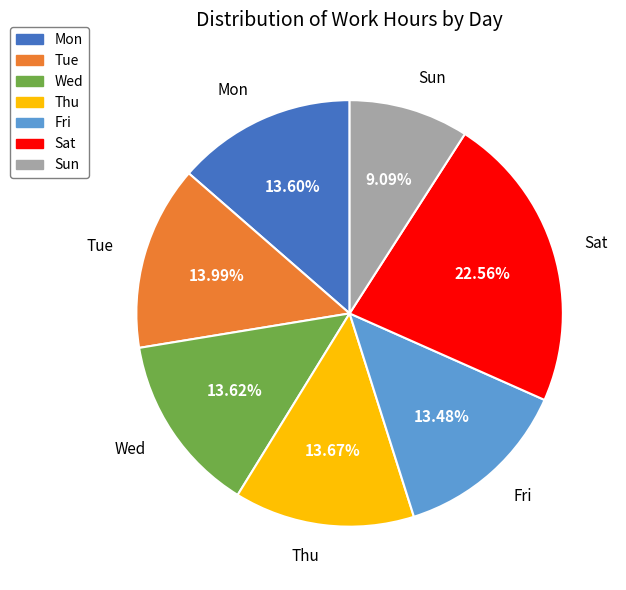

To the nearest percent, what is the average slice percentage?

14%